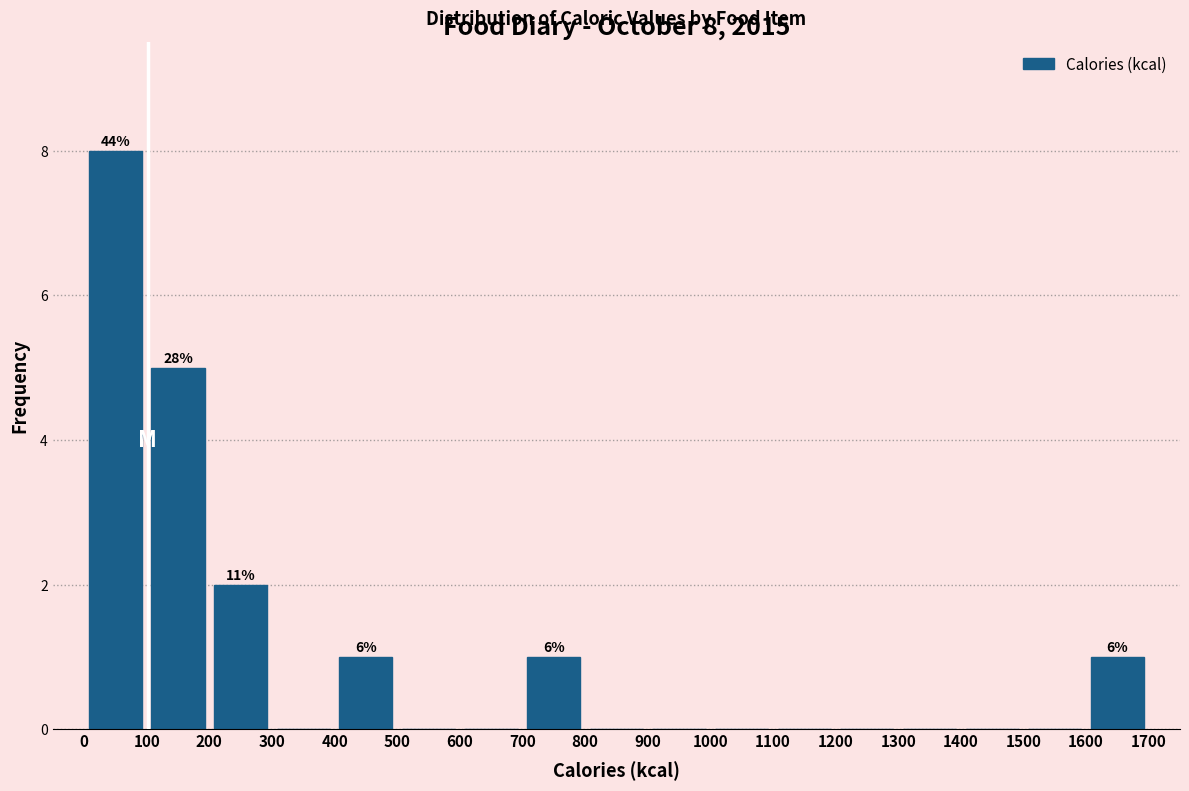

Over which range of the x-axis is the bar tallest?

0 to 100